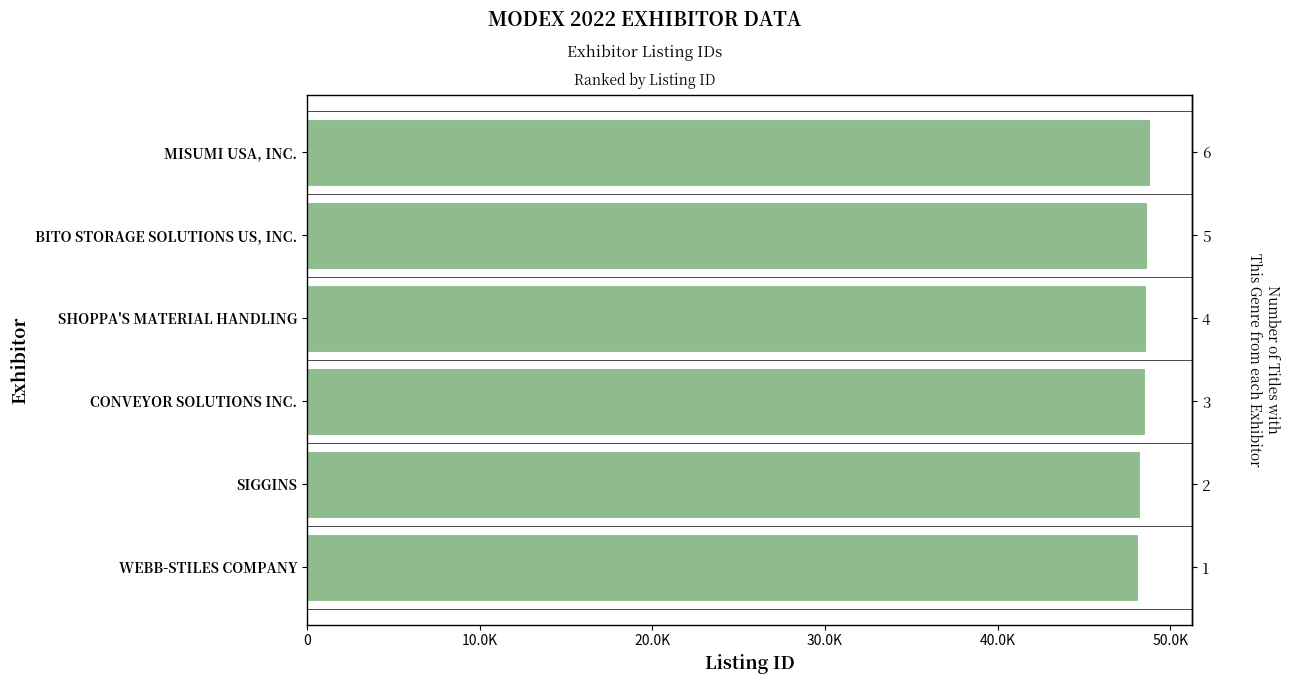

What is the maximum value shown in the chart?

48835